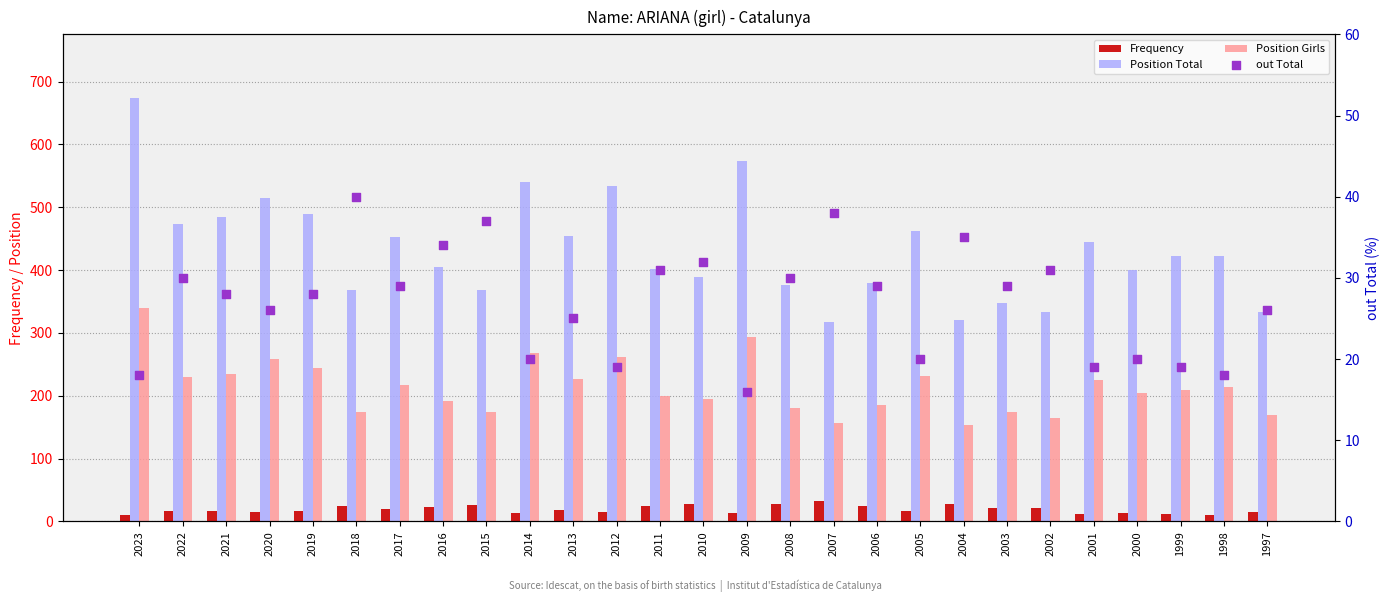

What are all the series names shown in the legend?

Frequency, Position Total, Position Girls, out Total